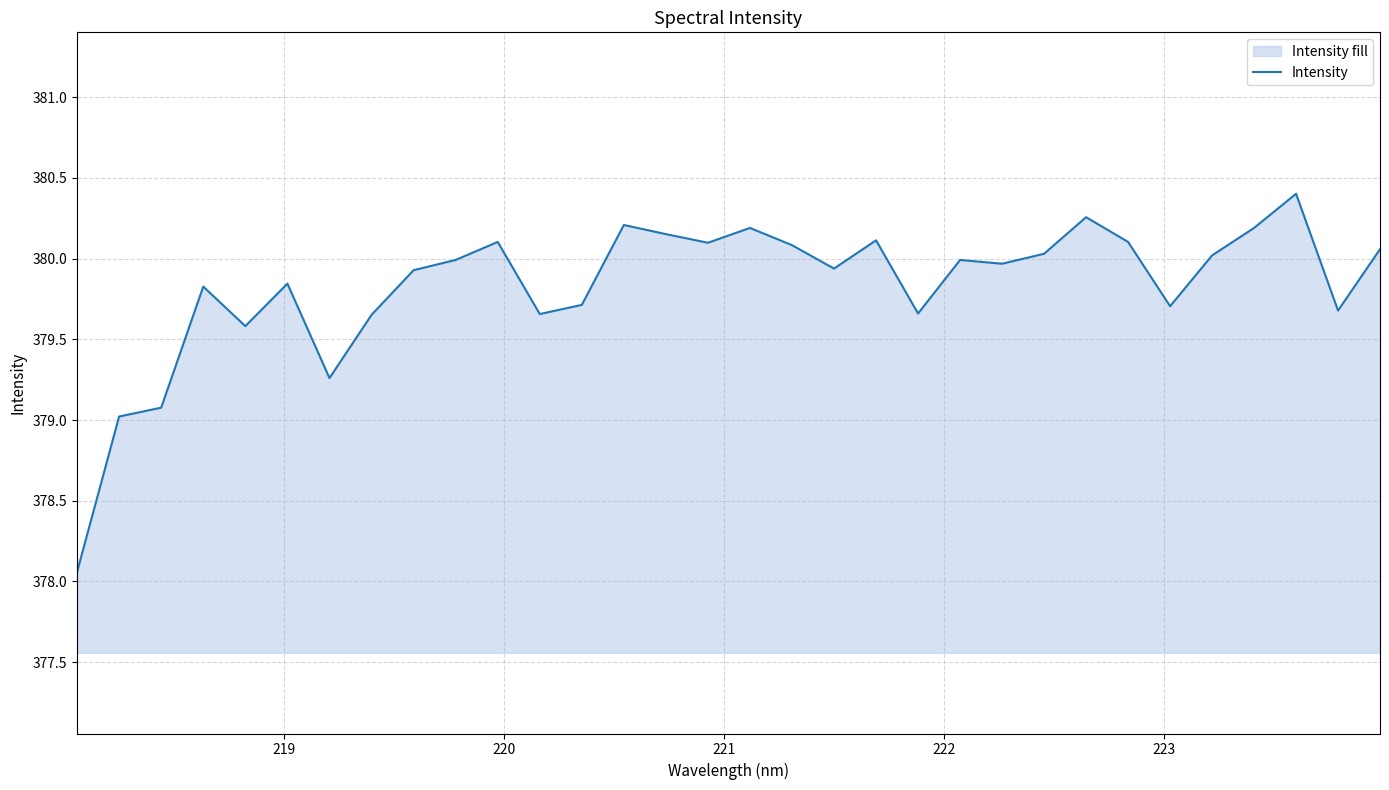

What is the difference between the second highest and minimum values?

2.2